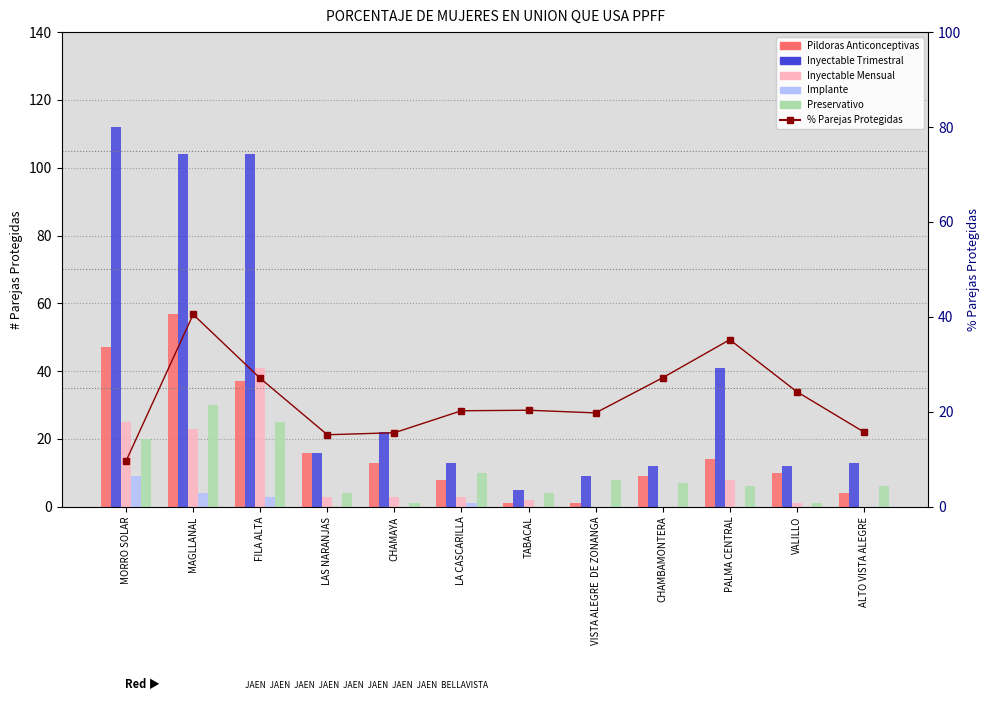

What is the approximate value of Pildoras Anticonceptivas at CHAMAYA?

13.0